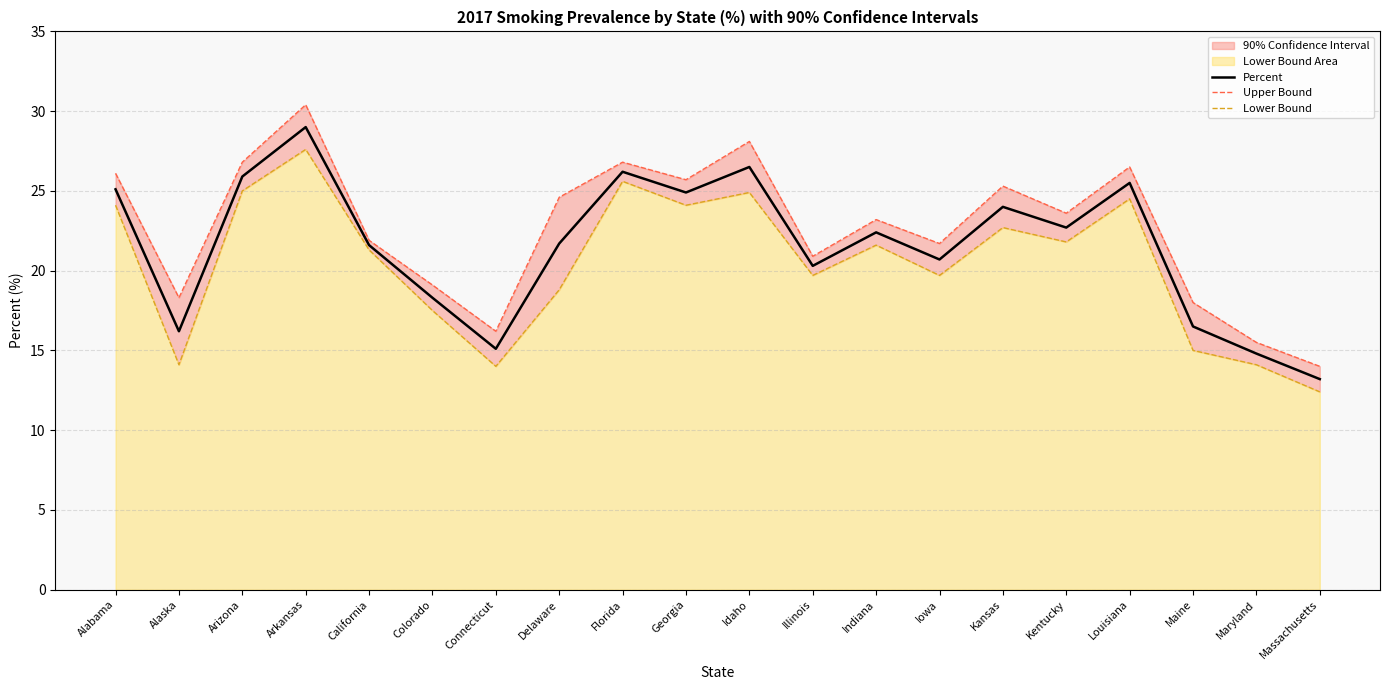

The value of Percent at Alaska is 16.2. True or false?

True